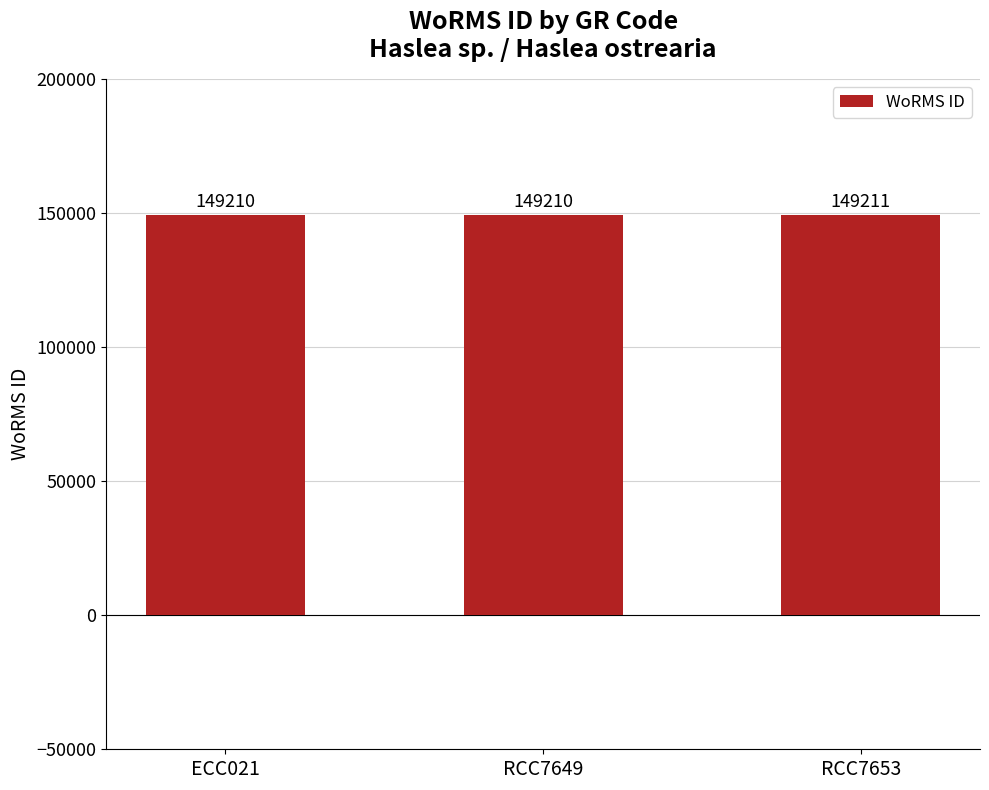

What is the approximate value at ECC021?

149210